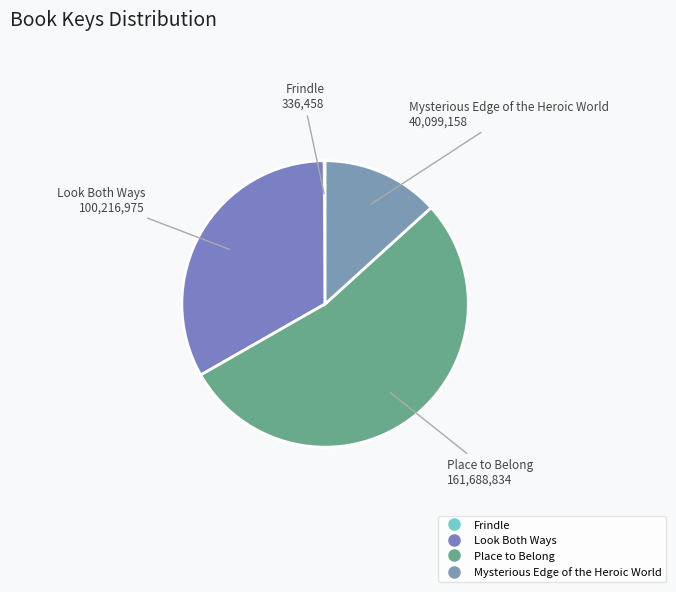

Which category has the biggest portion of the pie?

Place to Belong